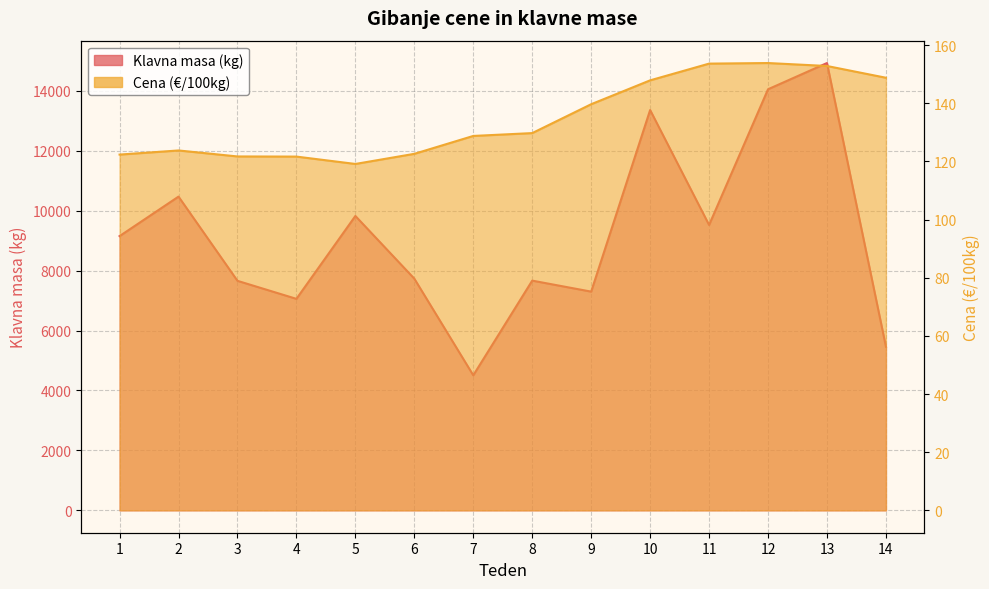

True or false: Cena (€/100kg) and Klavna masa (kg) intersect in this chart.

False